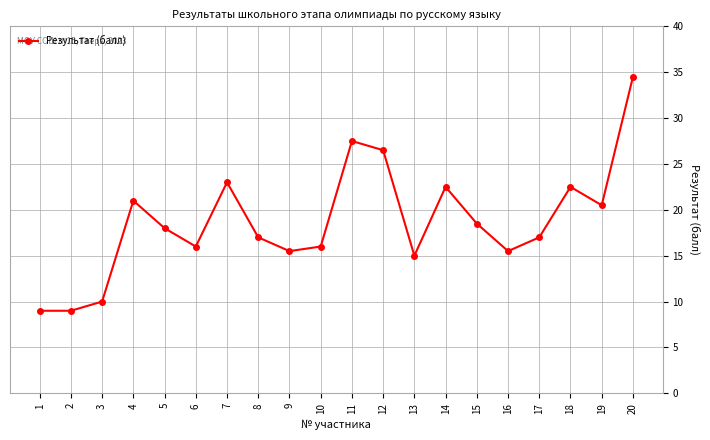

What is the difference between the maximum and minimum values?

25.5